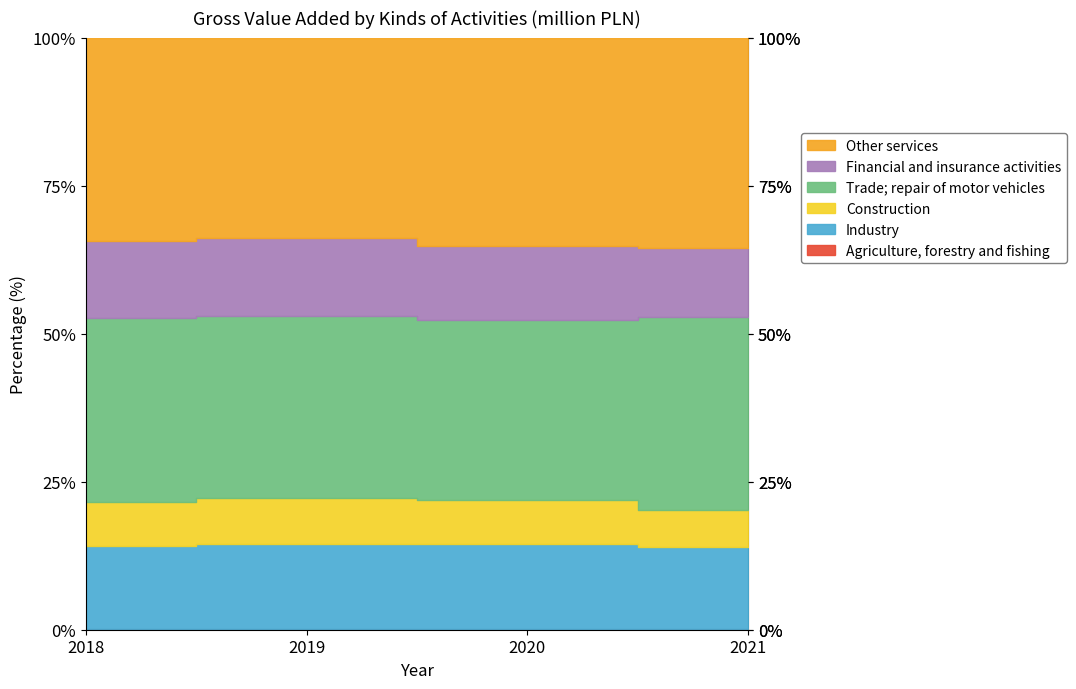

What is the sum of all Financial and insurance activities values?

29646